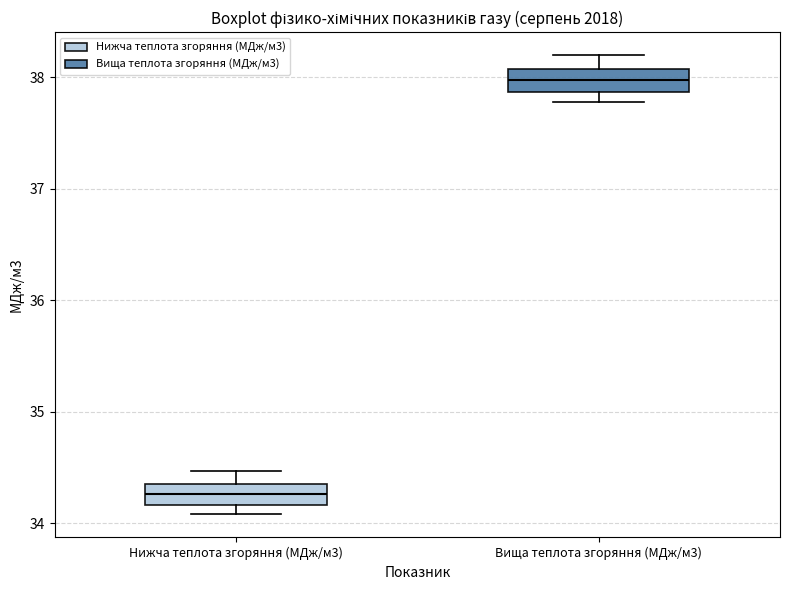

Reading left to right, transcribe this box plot: for each box, give where its median line is, the range the box spans, and where its two whiskers end, as read against the y-axis. The values are not printed on the chart, so give them approximately, as read against the axis.

Нижча теплота згоряння (МДж/м3): median 34.3, box 34.2 to 34.4, whiskers 34.1 to 34.5
Вища теплота згоряння (МДж/м3): median 38.0, box 37.9 to 38.1, whiskers 37.8 to 38.2